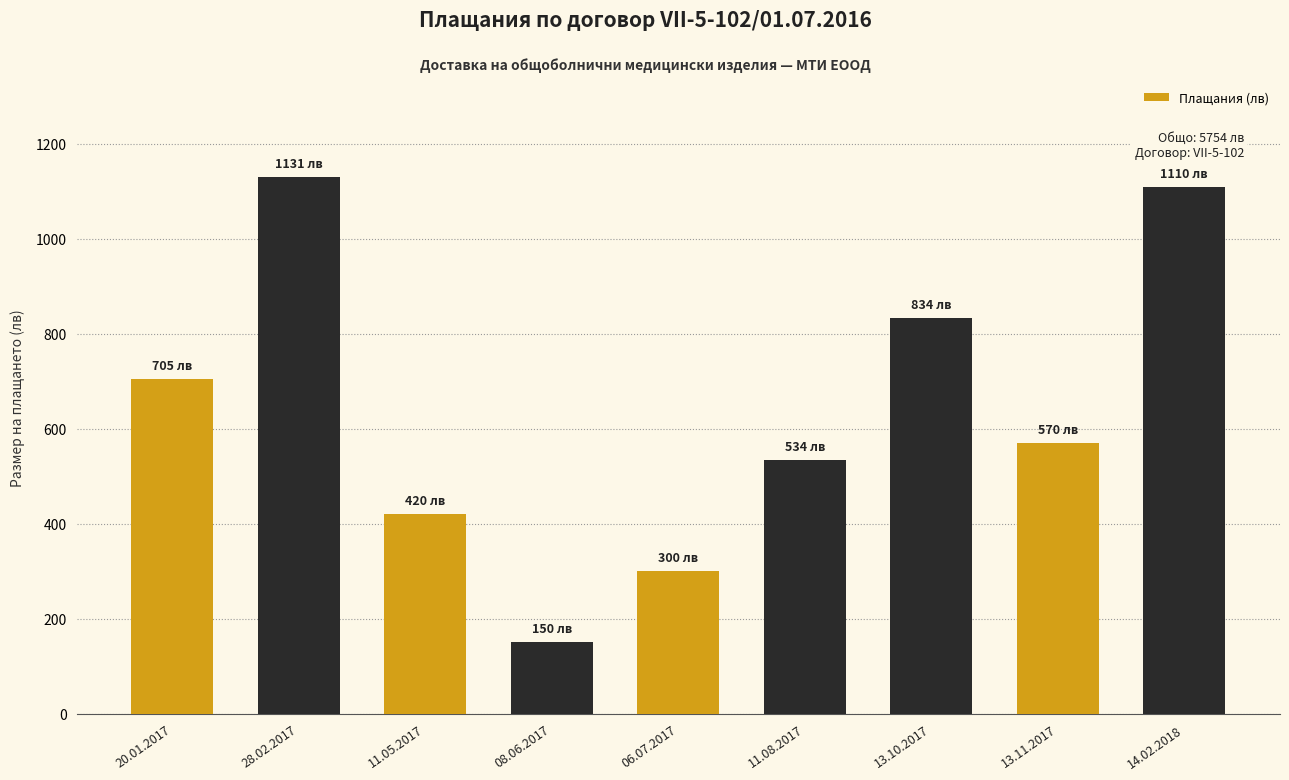

Reading left to right, list all the values displayed in this chart.

20.01.2017=705	28.02.2017=1131	11.05.2017=420	08.06.2017=150	06.07.2017=300	11.08.2017=534	13.10.2017=834	13.11.2017=570	14.02.2018=1110